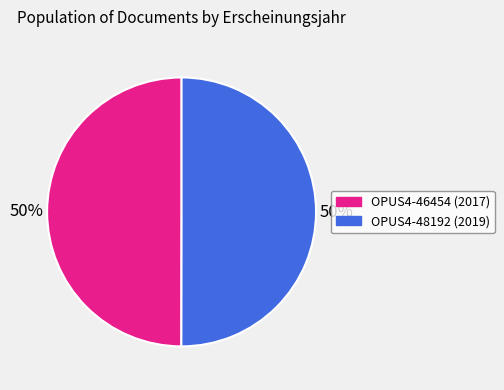

What percentage is the OPUS4-48192 slice, to the nearest percent?

50%